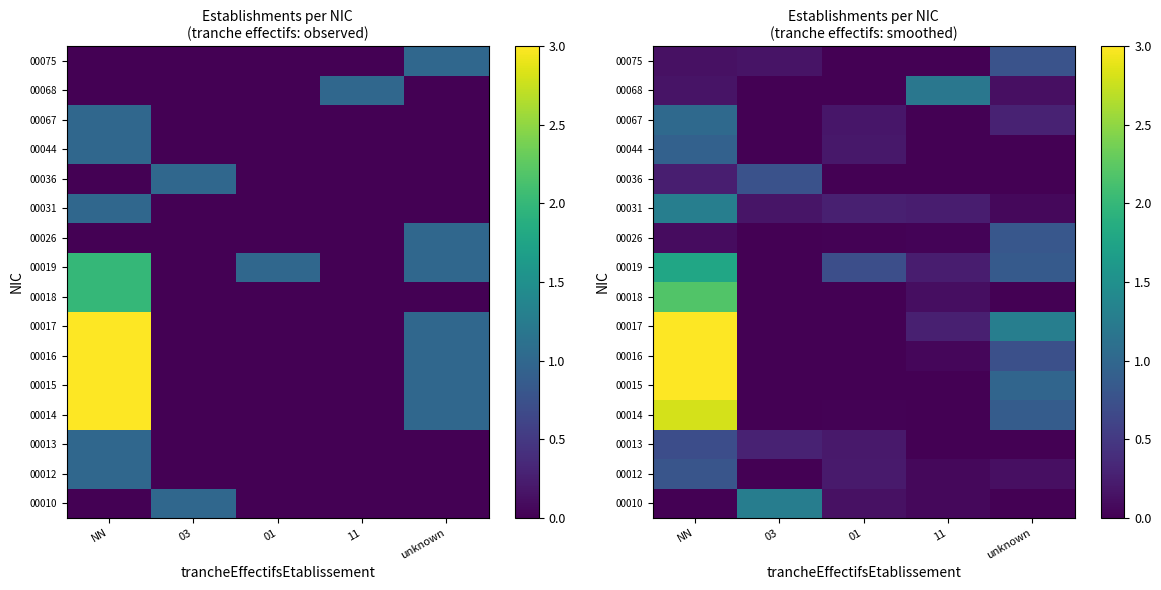

The 00016 series shows -0.9 at 03. True or false?

False